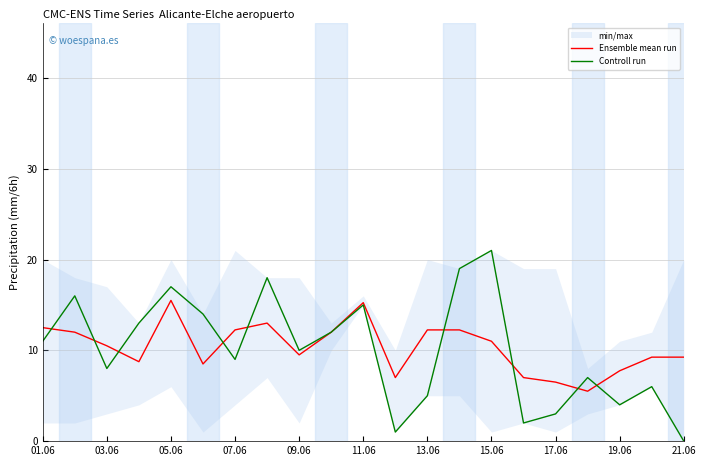

How many intersections are there between Ensemble mean run and Controll run?

9